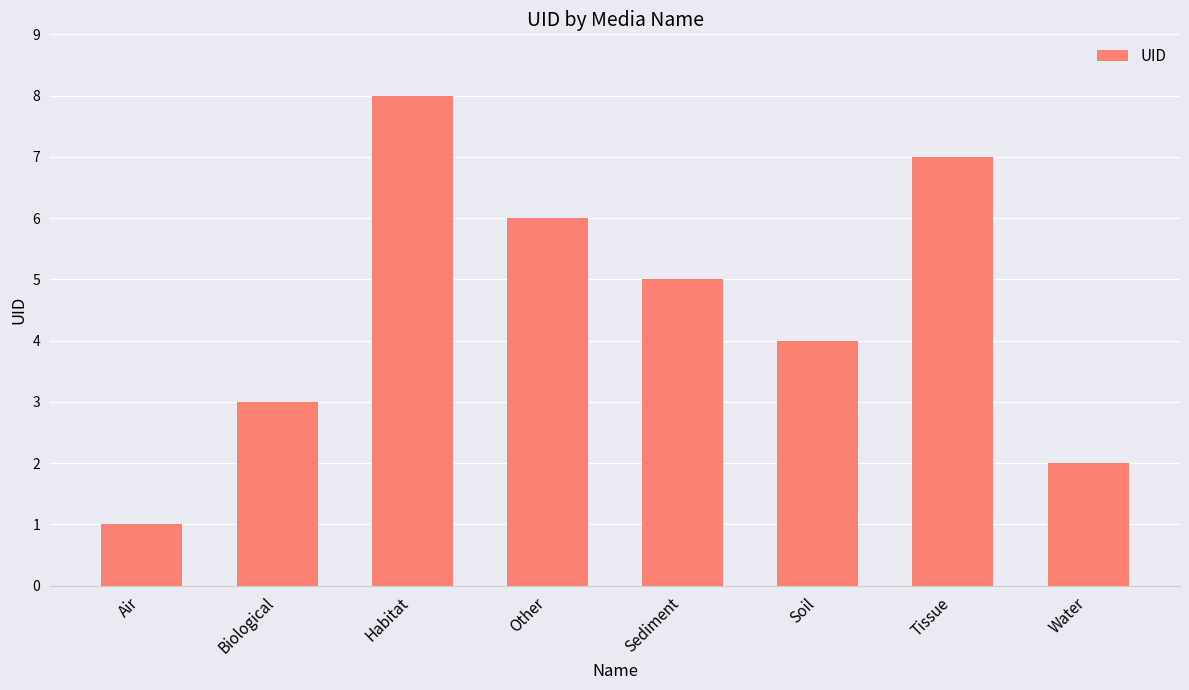

What is the sum of the values at Habitat and Air?

9